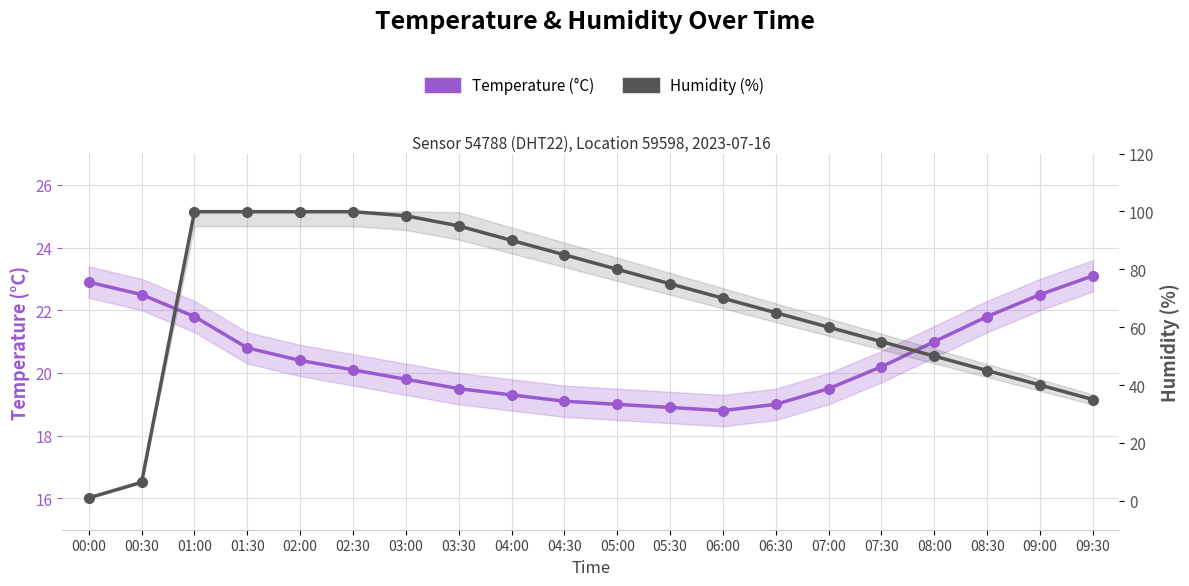

Does the chart display data point markers on the line(s)?

Yes